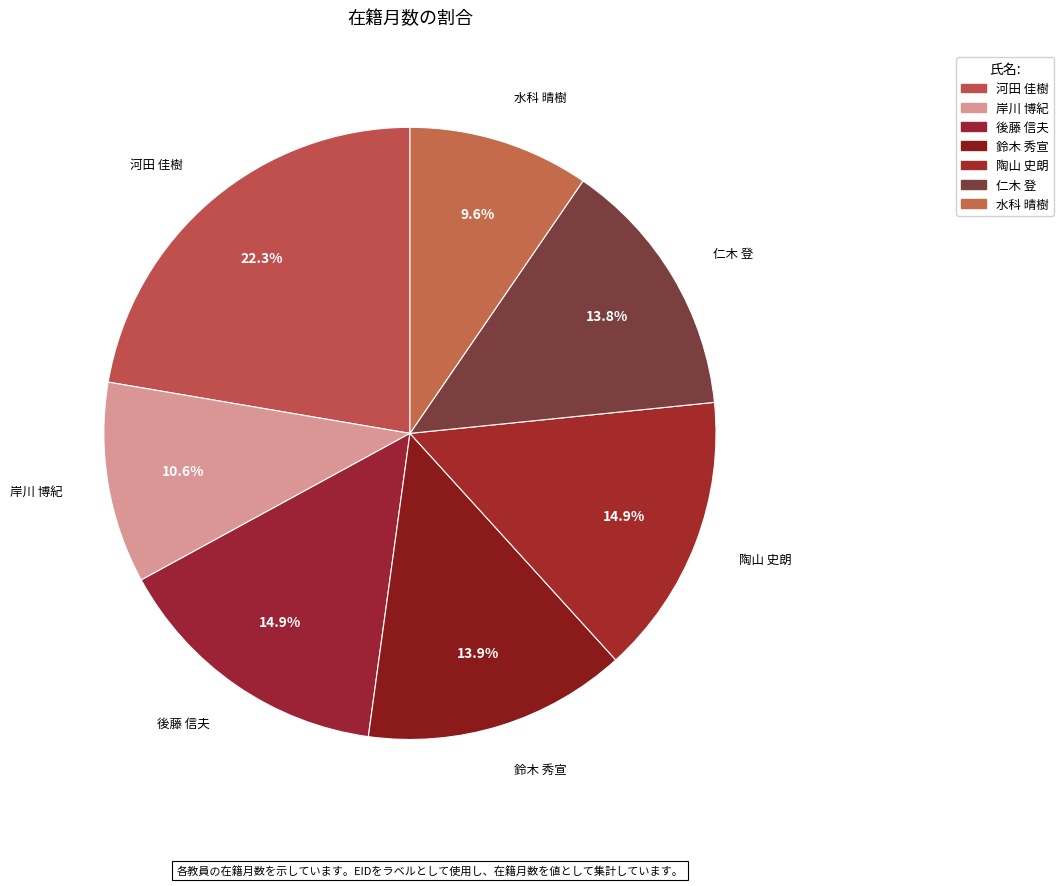

How many segments does this pie chart have?

7